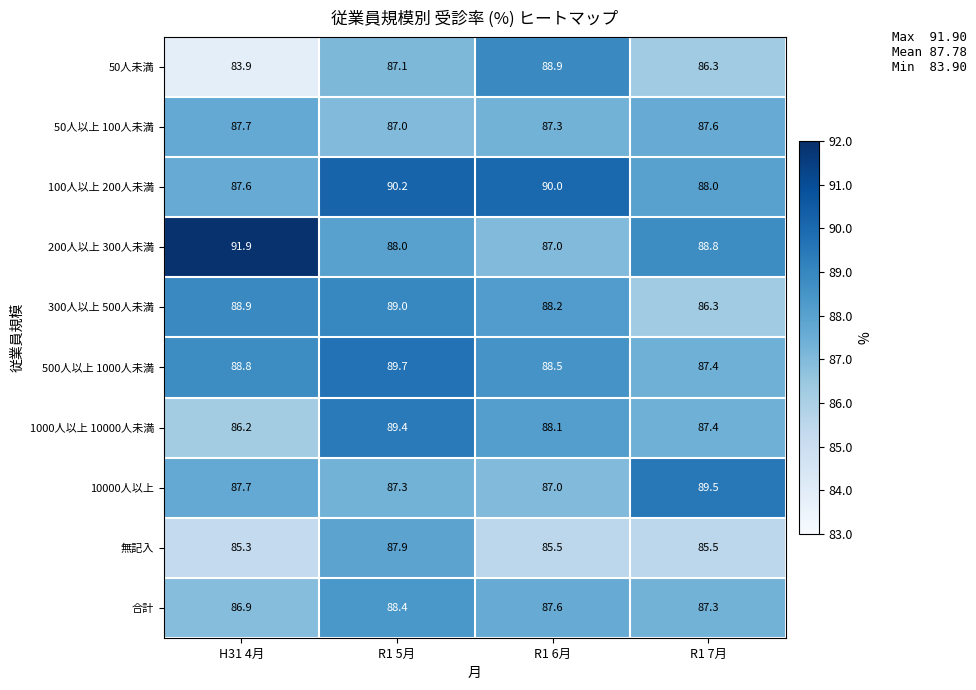

List the series in order of their peak value, lowest first.

50人以上 100人未満, 無記入, 合計, 50人未満, 300人以上 500人未満, 1000人以上 10000人未満, 10000人以上, 500人以上 1000人未満, 100人以上 200人未満, 200人以上 300人未満